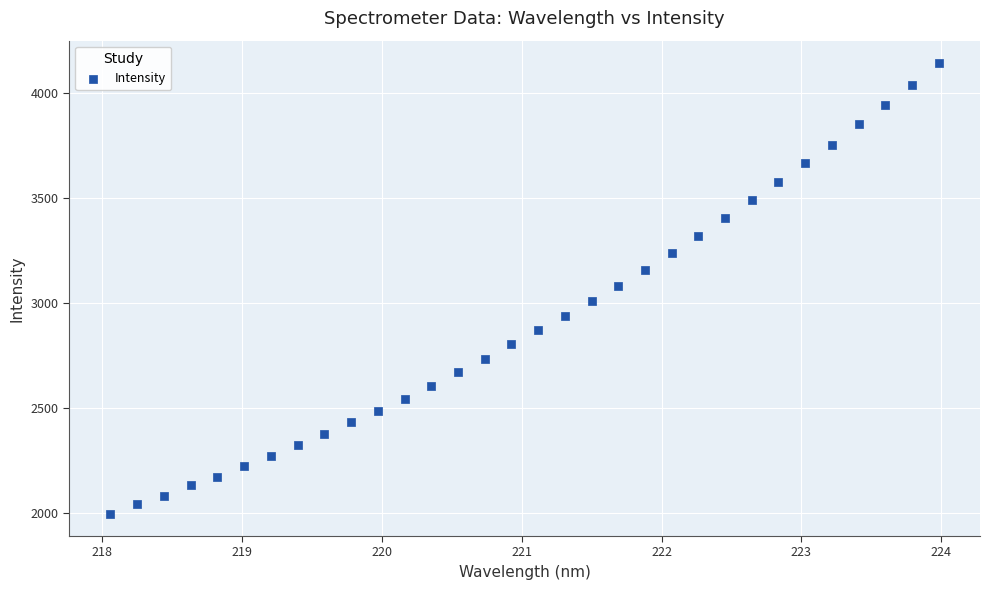

What is the range of Y values (max minus min)?

2144.4